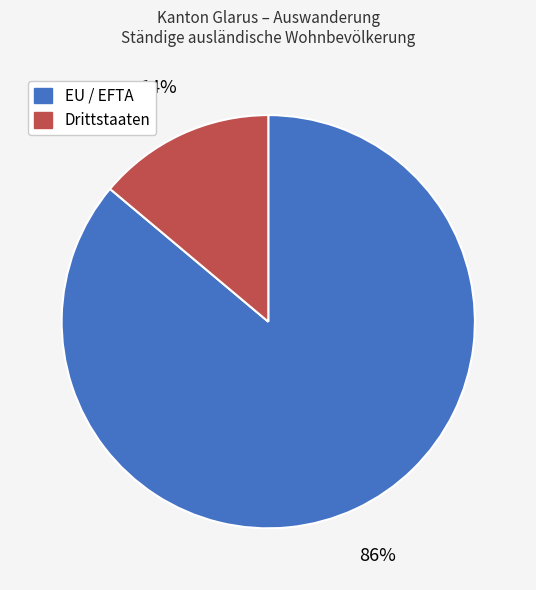

What is the ratio of the value at Drittstaaten to the value at EU / EFTA?

0.2